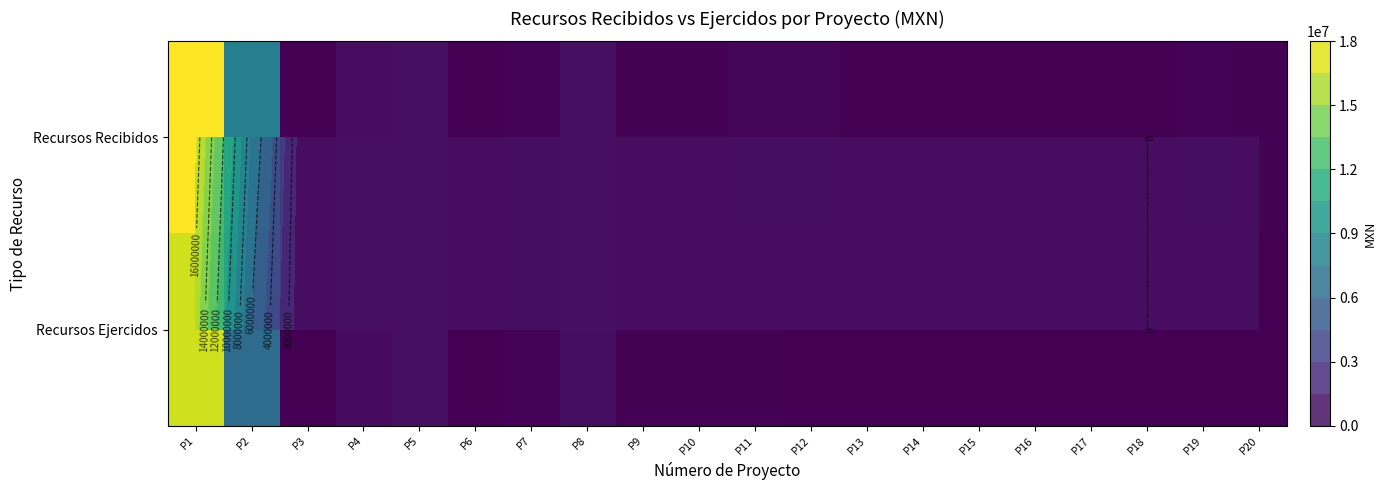

Which label corresponds to the smallest value in the chart?

P18